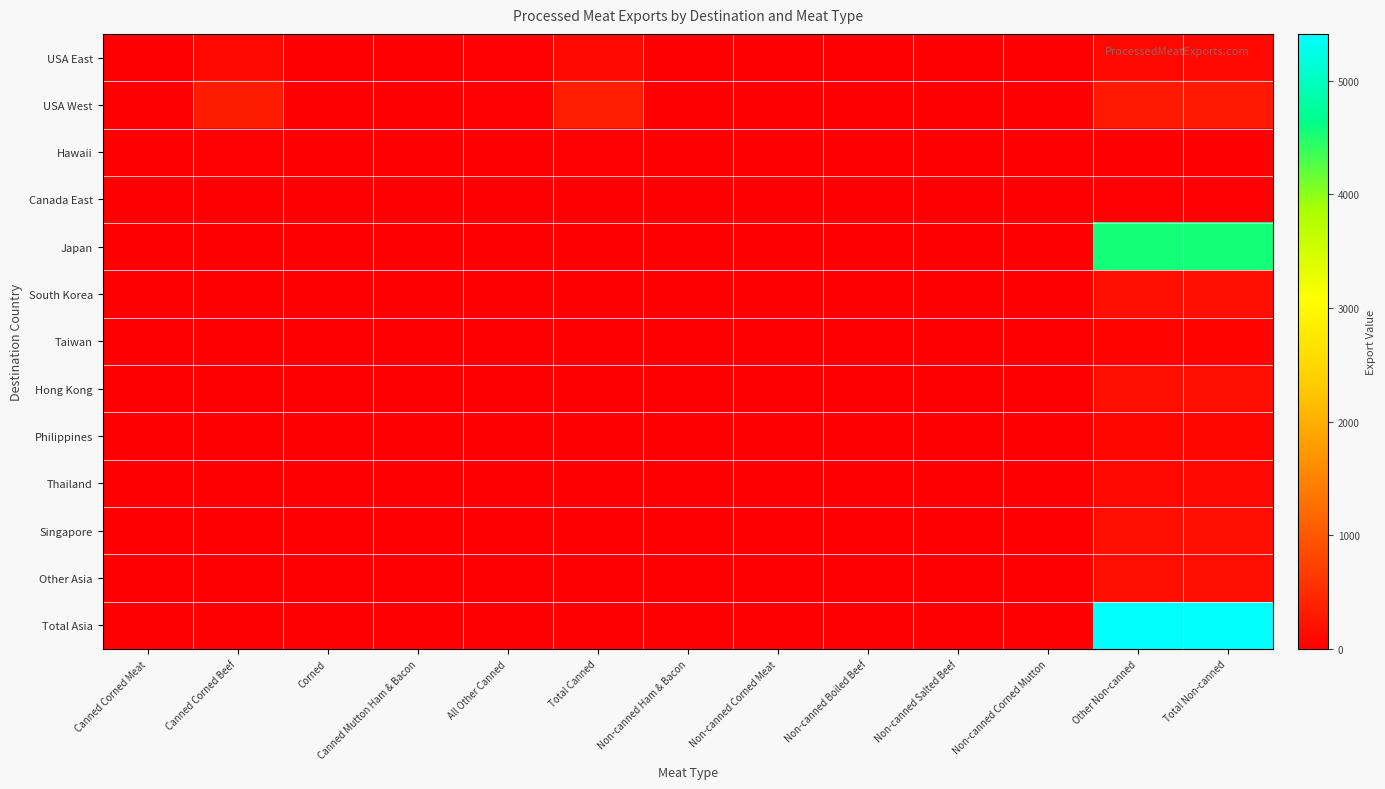

Reading right to left, what are all the values shown in this chart?

USA East: Total Non-canned=97.0	Other Non-canned=97.0	Non-canned Corned Mutton=0.0	Non-canned Salted Beef=0.0	Non-canned Boiled Beef=0.0	Non-canned Corned Meat=0.0	Non-canned Ham & Bacon=0.0	Total Canned=126.4	All Other Canned=30.5	Canned Mutton Ham & Bacon=0.0	Corned=0.0	Canned Corned Beef=95.9	Canned Corned Meat=0.0
USA West: Total Non-canned=289.2	Other Non-canned=289.2	Non-canned Corned Mutton=0.0	Non-canned Salted Beef=0.0	Non-canned Boiled Beef=0.0	Non-canned Corned Meat=0.0	Non-canned Ham & Bacon=0.0	Total Canned=334.7	All Other Canned=23.1	Canned Mutton Ham & Bacon=0.0	Corned=0.0	Canned Corned Beef=311.7	Canned Corned Meat=0.0
Hawaii: Total Non-canned=0.0	Other Non-canned=0.0	Non-canned Corned Mutton=0.0	Non-canned Salted Beef=0.0	Non-canned Boiled Beef=0.0	Non-canned Corned Meat=0.0	Non-canned Ham & Bacon=0.0	Total Canned=27.0	All Other Canned=0.4	Canned Mutton Ham & Bacon=0.0	Corned=0.0	Canned Corned Beef=26.6	Canned Corned Meat=0.0
Canada East: Total Non-canned=23.4	Other Non-canned=23.4	Non-canned Corned Mutton=0.0	Non-canned Salted Beef=0.0	Non-canned Boiled Beef=0.0	Non-canned Corned Meat=0.0	Non-canned Ham & Bacon=0.0	Total Canned=0.0	All Other Canned=0.0	Canned Mutton Ham & Bacon=0.0	Corned=0.0	Canned Corned Beef=0.0	Canned Corned Meat=0.0
Japan: Total Non-canned=4549.6	Other Non-canned=4549.6	Non-canned Corned Mutton=0.0	Non-canned Salted Beef=0.0	Non-canned Boiled Beef=0.0	Non-canned Corned Meat=0.0	Non-canned Ham & Bacon=0.0	Total Canned=0.0	All Other Canned=0.0	Canned Mutton Ham & Bacon=0.0	Corned=0.0	Canned Corned Beef=0.0	Canned Corned Meat=0.0
South Korea: Total Non-canned=153.8	Other Non-canned=153.8	Non-canned Corned Mutton=0.0	Non-canned Salted Beef=0.0	Non-canned Boiled Beef=0.0	Non-canned Corned Meat=0.0	Non-canned Ham & Bacon=0.0	Total Canned=1.1	All Other Canned=1.1	Canned Mutton Ham & Bacon=0.0	Corned=0.0	Canned Corned Beef=0.0	Canned Corned Meat=0.0
Taiwan: Total Non-canned=56.6	Other Non-canned=52.1	Non-canned Corned Mutton=0.0	Non-canned Salted Beef=0.0	Non-canned Boiled Beef=0.0	Non-canned Corned Meat=0.0	Non-canned Ham & Bacon=4.5	Total Canned=0.0	All Other Canned=0.0	Canned Mutton Ham & Bacon=0.0	Corned=0.0	Canned Corned Beef=0.0	Canned Corned Meat=0.0
Hong Kong: Total Non-canned=162.0	Other Non-canned=162.0	Non-canned Corned Mutton=0.0	Non-canned Salted Beef=0.0	Non-canned Boiled Beef=0.0	Non-canned Corned Meat=0.0	Non-canned Ham & Bacon=0.0	Total Canned=0.0	All Other Canned=0.0	Canned Mutton Ham & Bacon=0.0	Corned=0.0	Canned Corned Beef=0.0	Canned Corned Meat=0.0
Philippines: Total Non-canned=86.0	Other Non-canned=86.0	Non-canned Corned Mutton=0.0	Non-canned Salted Beef=0.0	Non-canned Boiled Beef=0.0	Non-canned Corned Meat=0.0	Non-canned Ham & Bacon=0.0	Total Canned=0.0	All Other Canned=0.0	Canned Mutton Ham & Bacon=0.0	Corned=0.0	Canned Corned Beef=0.0	Canned Corned Meat=0.0
Thailand: Total Non-canned=95.7	Other Non-canned=95.7	Non-canned Corned Mutton=0.0	Non-canned Salted Beef=0.0	Non-canned Boiled Beef=0.0	Non-canned Corned Meat=0.0	Non-canned Ham & Bacon=0.0	Total Canned=0.0	All Other Canned=0.0	Canned Mutton Ham & Bacon=0.0	Corned=0.0	Canned Corned Beef=0.0	Canned Corned Meat=0.0
Singapore: Total Non-canned=154.6	Other Non-canned=153.7	Non-canned Corned Mutton=0.0	Non-canned Salted Beef=0.0	Non-canned Boiled Beef=0.0	Non-canned Corned Meat=0.0	Non-canned Ham & Bacon=0.9	Total Canned=3.9	All Other Canned=3.9	Canned Mutton Ham & Bacon=0.0	Corned=0.0	Canned Corned Beef=0.0	Canned Corned Meat=0.0
Other Asia: Total Non-canned=153.1	Other Non-canned=153.1	Non-canned Corned Mutton=0.0	Non-canned Salted Beef=0.0	Non-canned Boiled Beef=0.0	Non-canned Corned Meat=0.0	Non-canned Ham & Bacon=0.0	Total Canned=2.2	All Other Canned=2.2	Canned Mutton Ham & Bacon=0.0	Corned=0.0	Canned Corned Beef=0.0	Canned Corned Meat=0.0
Total Asia: Total Non-canned=5411.3	Other Non-canned=5405.9	Non-canned Corned Mutton=0.0	Non-canned Salted Beef=0.0	Non-canned Boiled Beef=0.0	Non-canned Corned Meat=0.0	Non-canned Ham & Bacon=5.4	Total Canned=7.2	All Other Canned=7.2	Canned Mutton Ham & Bacon=0.0	Corned=0.0	Canned Corned Beef=0.0	Canned Corned Meat=0.0